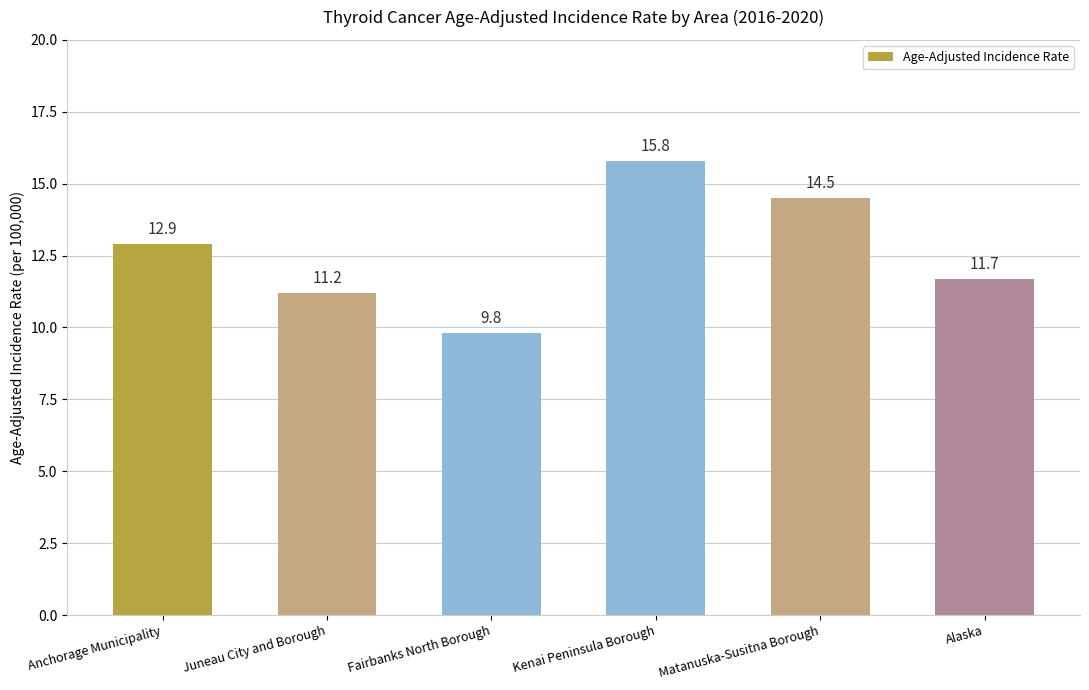

What is the label of the 1st bar from the right?

Alaska